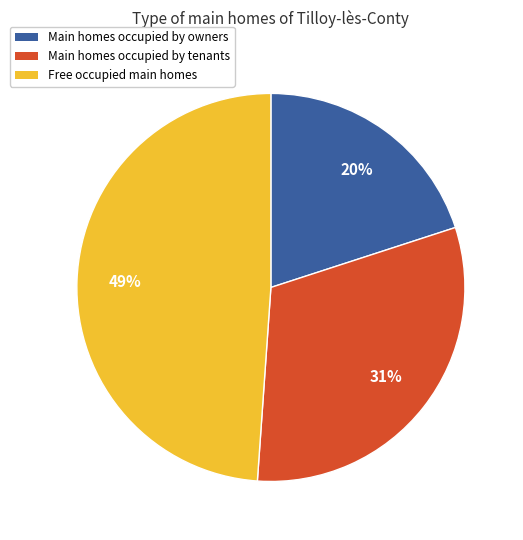

To the nearest percent, what is the average slice percentage?

33%